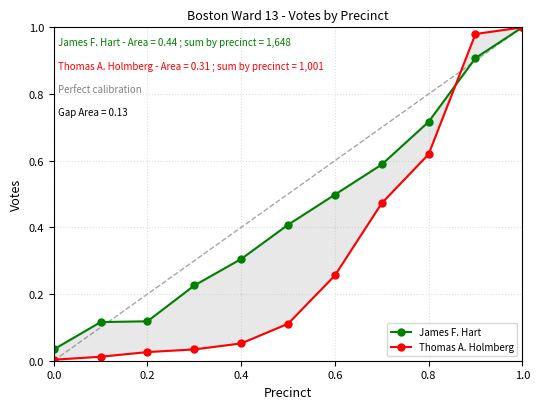

How many data points does each series have?

11